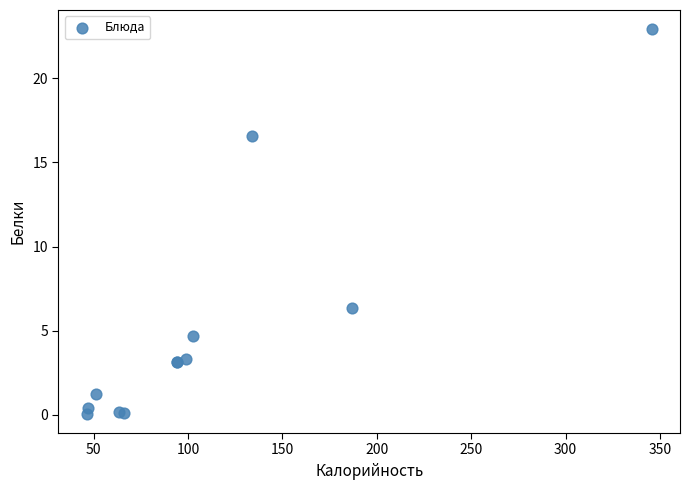

What Y value in the scatter plot is closest to 11?

6.3